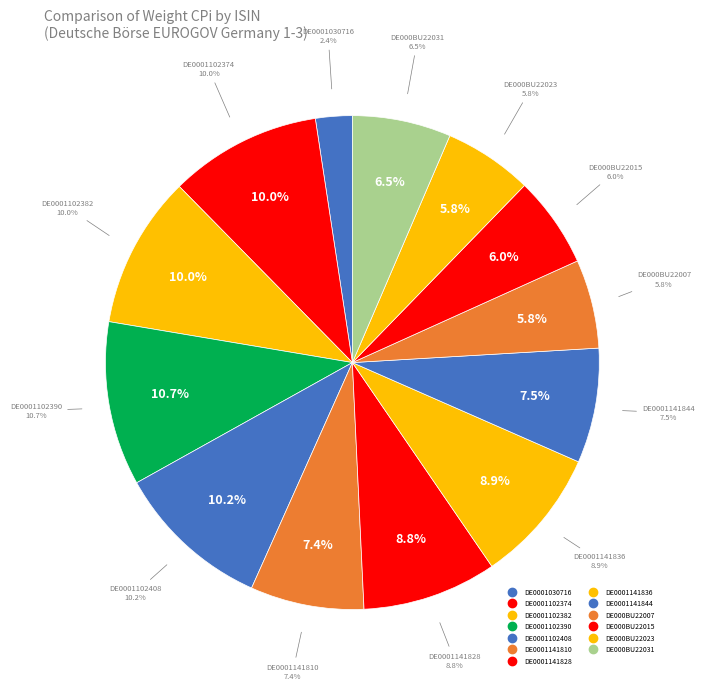

Combined, do DE0001102382 and DE0001141828 account for over 50%?

No